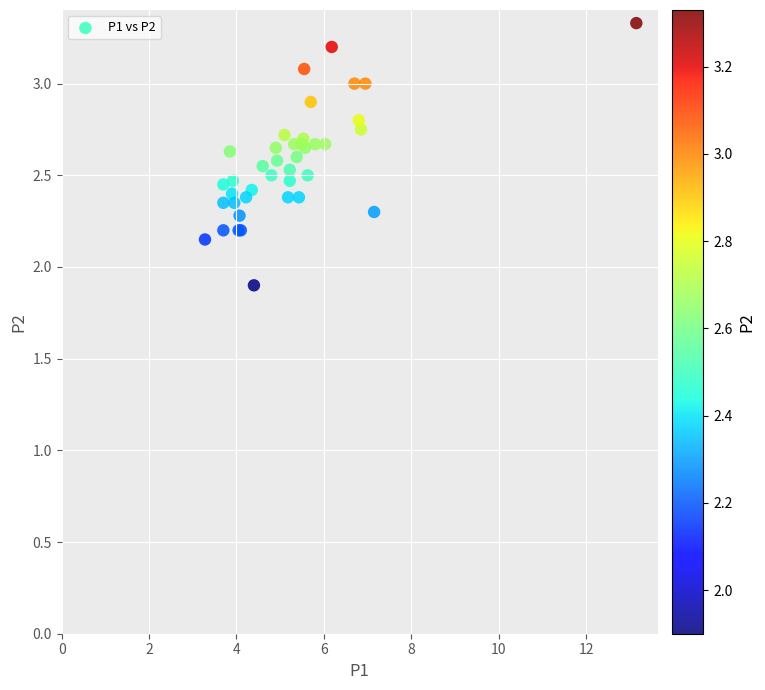

What Y value in the scatter plot is closest to 2?

1.9